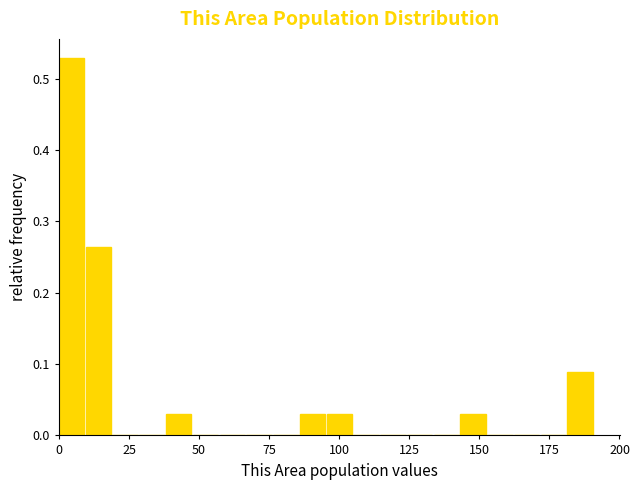

Read against the x-axis, roughly where is the centre of the tallest bar?

5